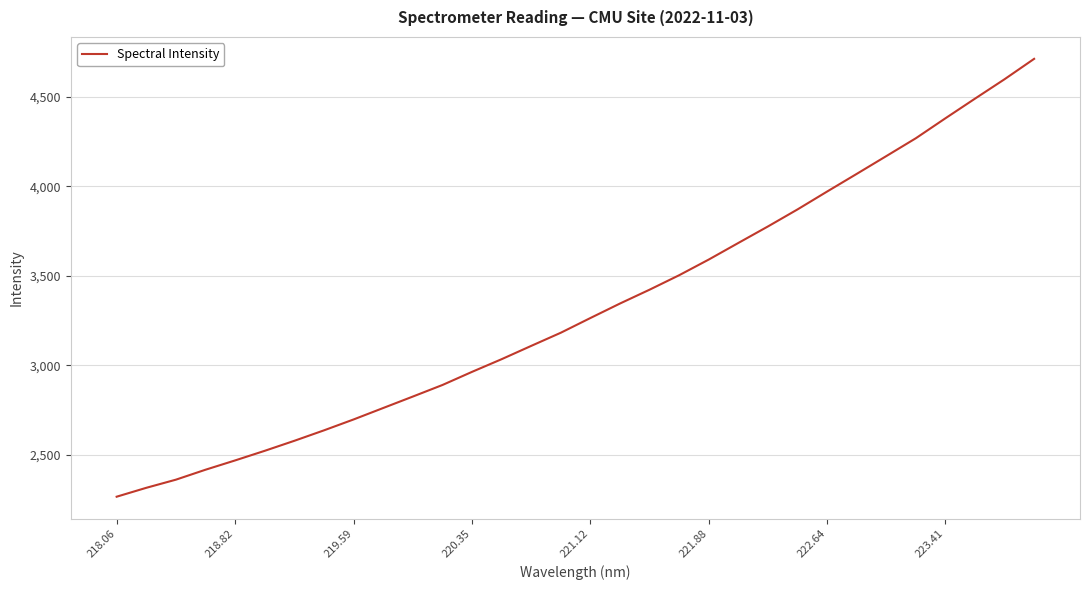

What is the smallest value displayed?

2264.0